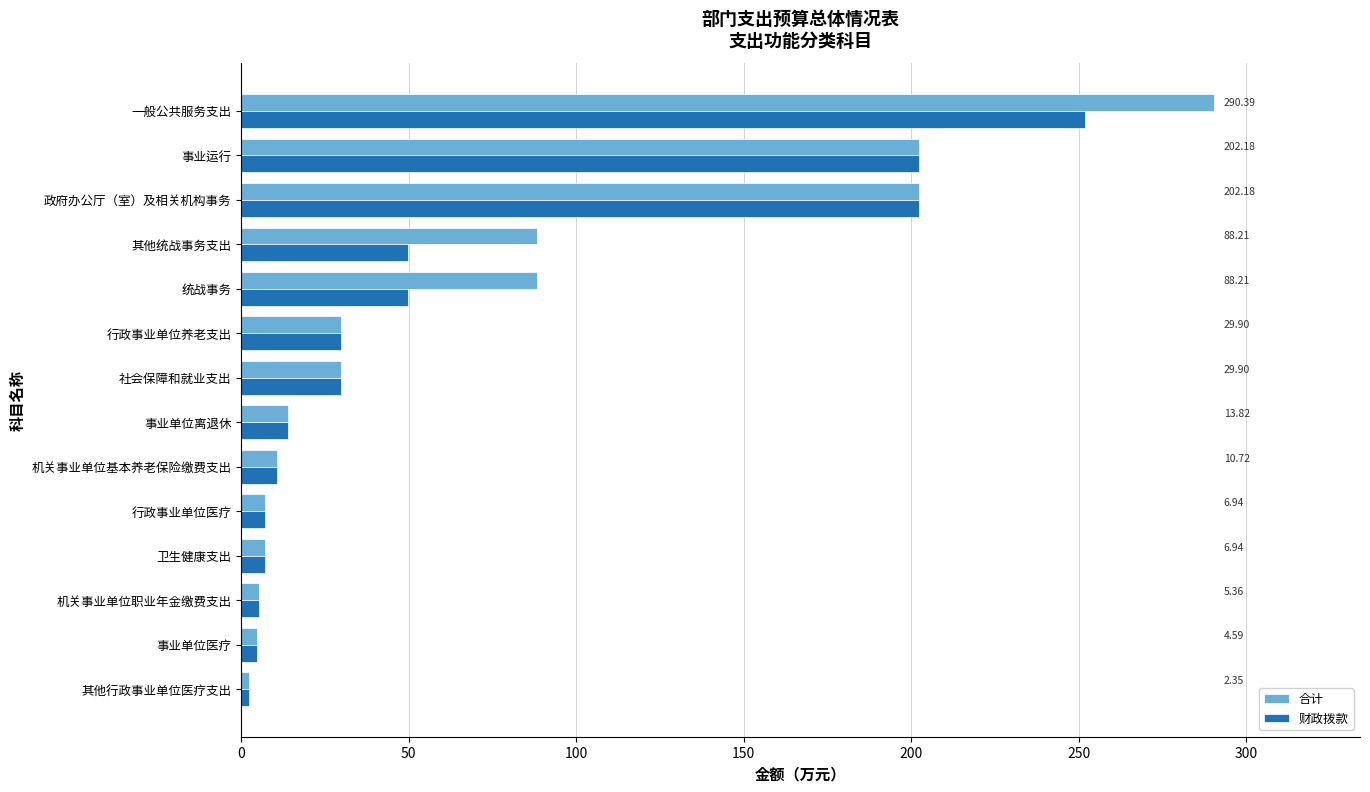

What is the difference between the second highest and second lowest values in the 合计 series?

197.6